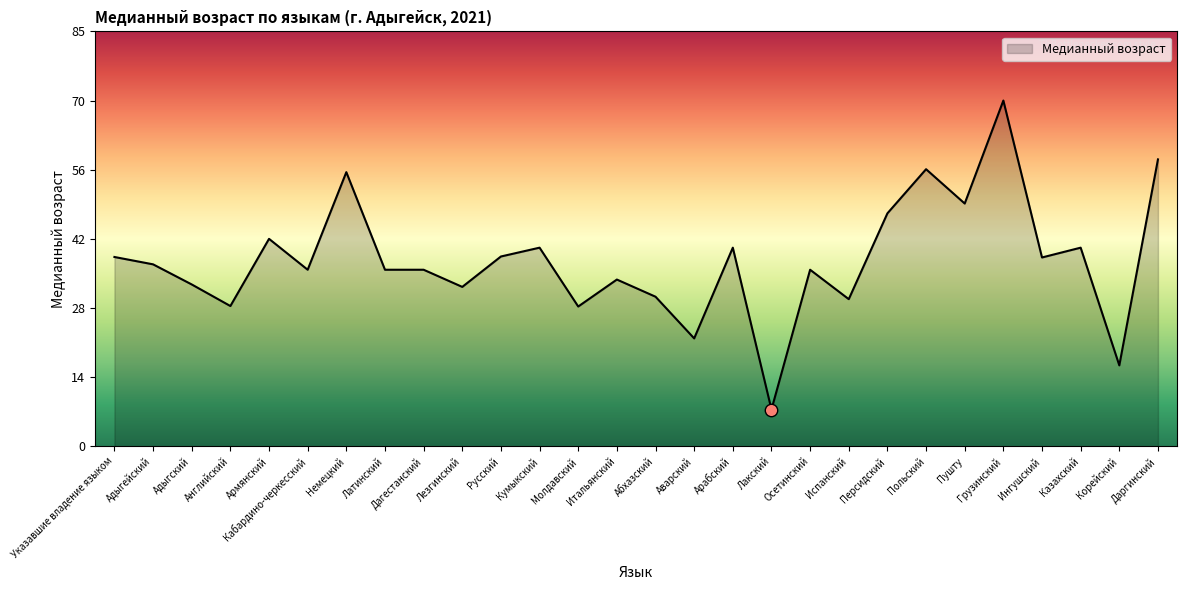

What is the change in value from Латинский to Русский?

+2.7